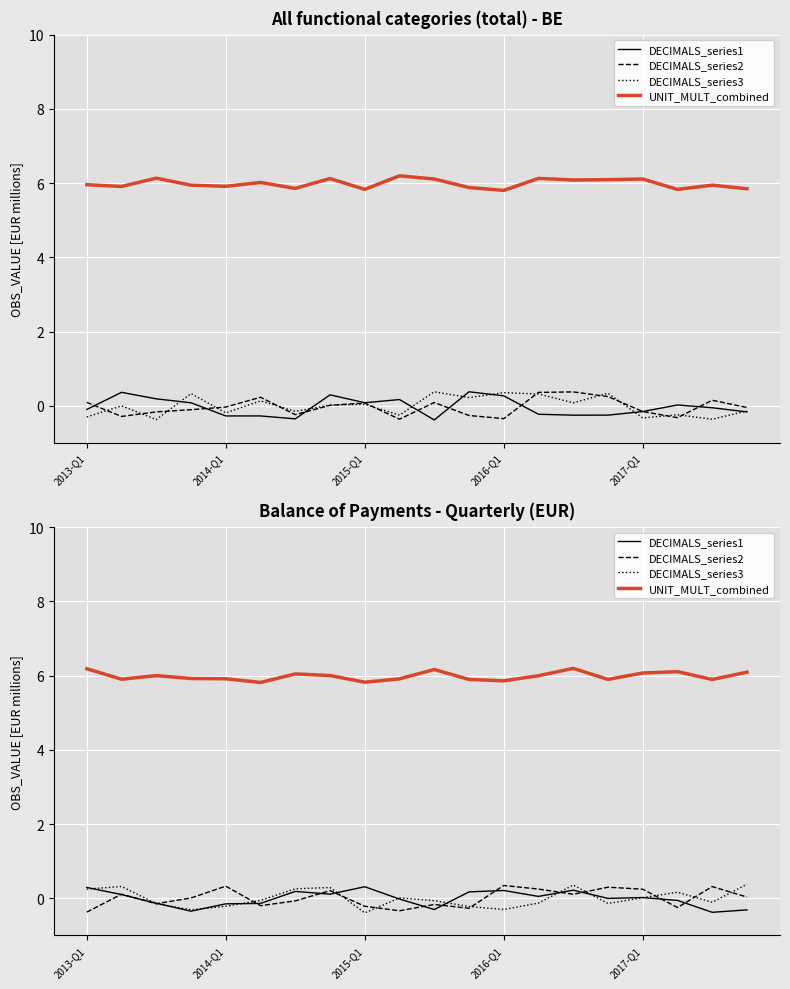

What is the approximate value of UNIT_MULT_combined at 19?

6.1